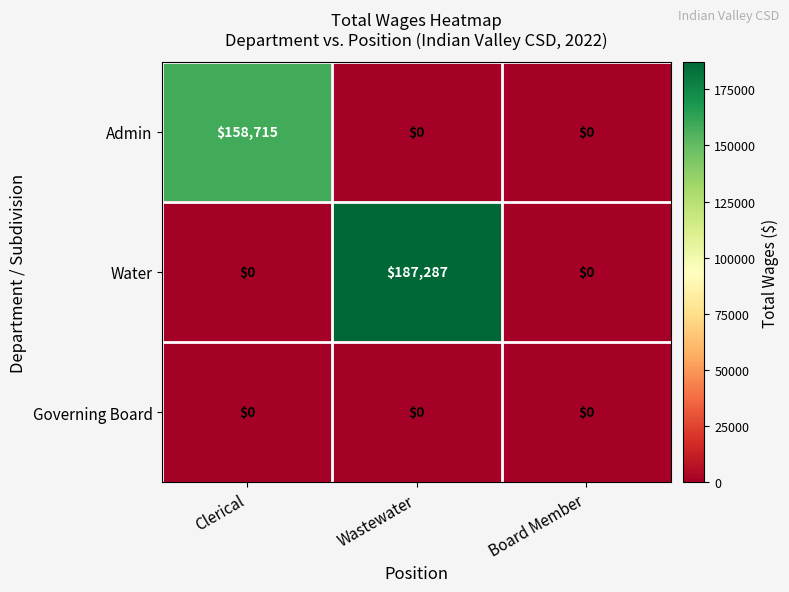

Reading left to right, extract all data points from this chart.

Admin: Clerical=158715	Wastewater=0	Board Member=0
Water: Clerical=0	Wastewater=187287	Board Member=0
Governing Board: Clerical=0	Wastewater=0	Board Member=0